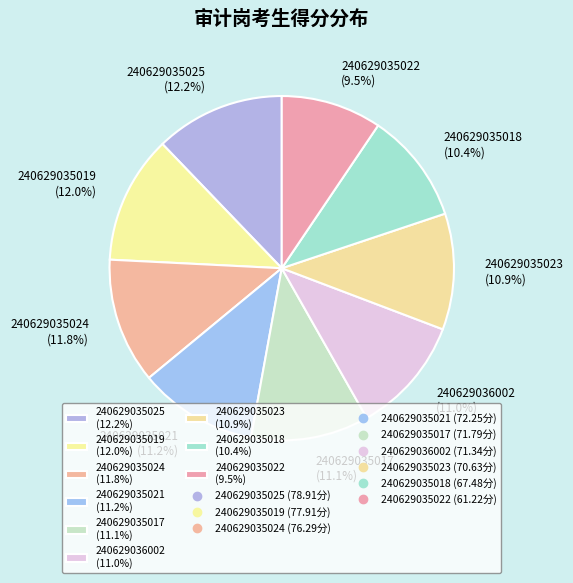

To the nearest percent, what is the average slice percentage?

11%